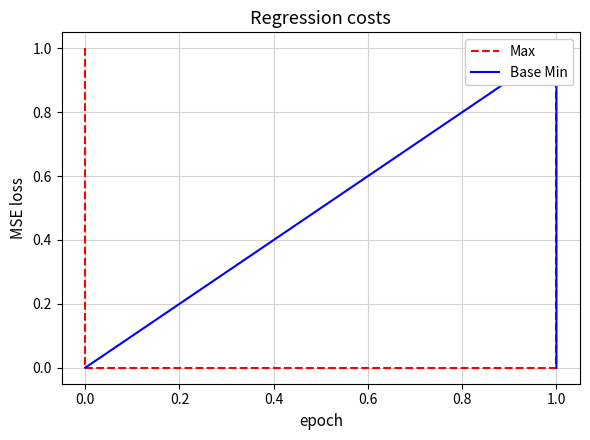

Rank the series by their maximum value, from highest to lowest.

Max, Base Min